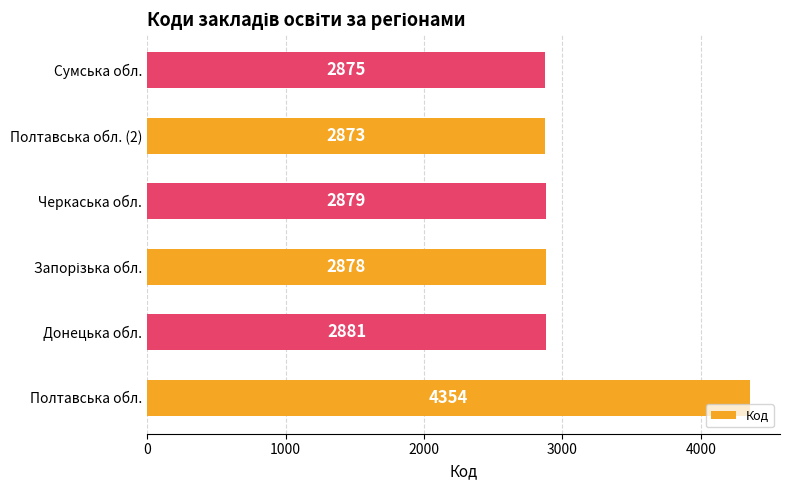

How many categories are shown in the chart?

6